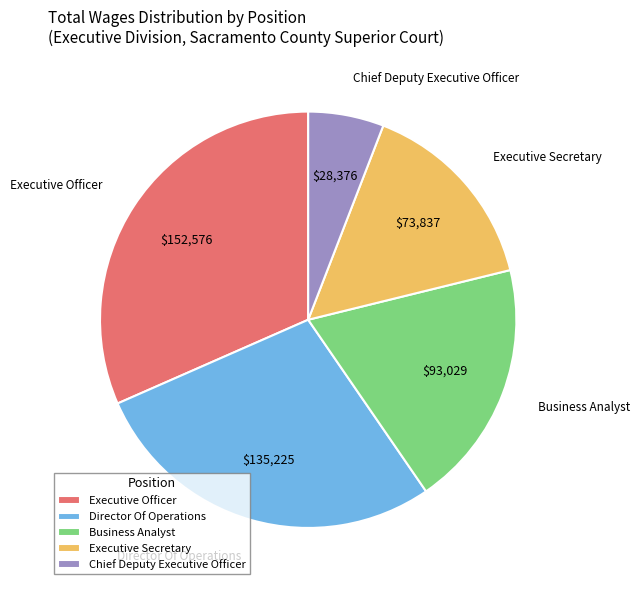

Which has a higher value, Chief Deputy Executive Officer or Director Of Operations?

Director Of Operations